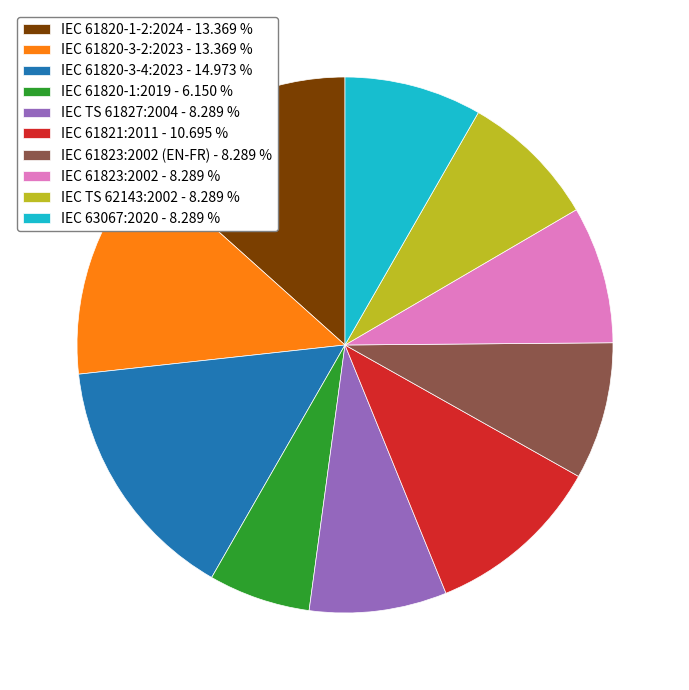

Do IEC 63067:2020 - 8.289 % and IEC 61820-3-4:2023 - 14.973 % together represent more than half of the pie?

No